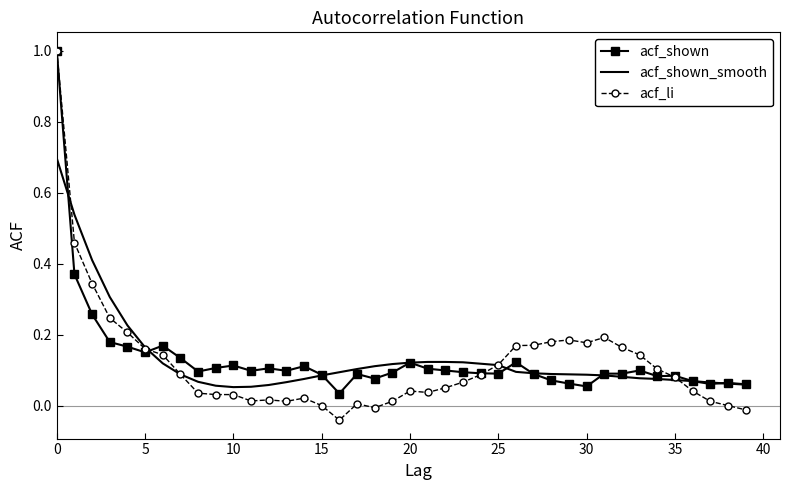

What is the greatest value displayed?

1.0